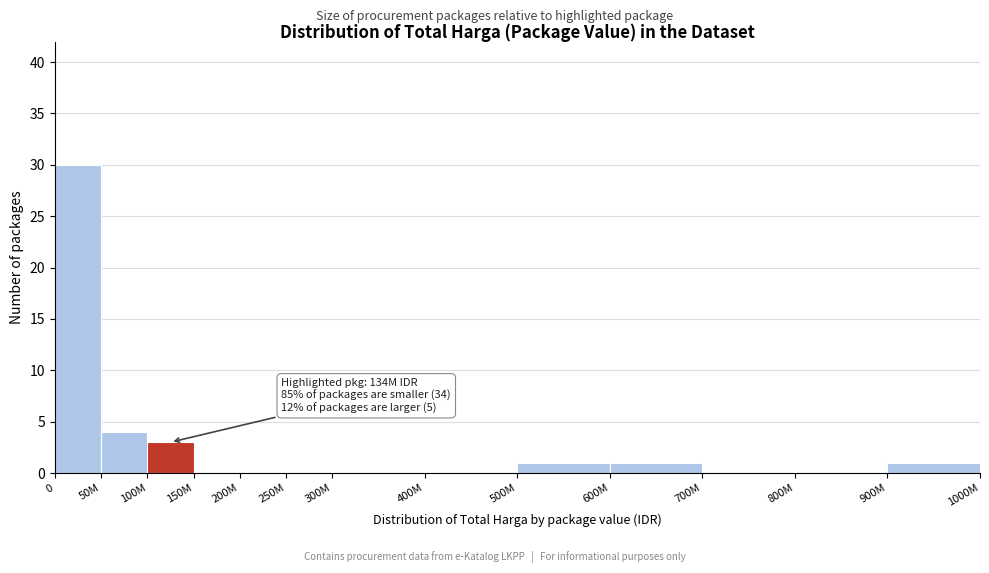

Reading left to right, extract all data points from this chart.

0=30	50M=4	100M=3	150M=0	200M=0	250M=0	300M=0	400M=0	500M=1	600M=1	700M=0	800M=0	900M=1